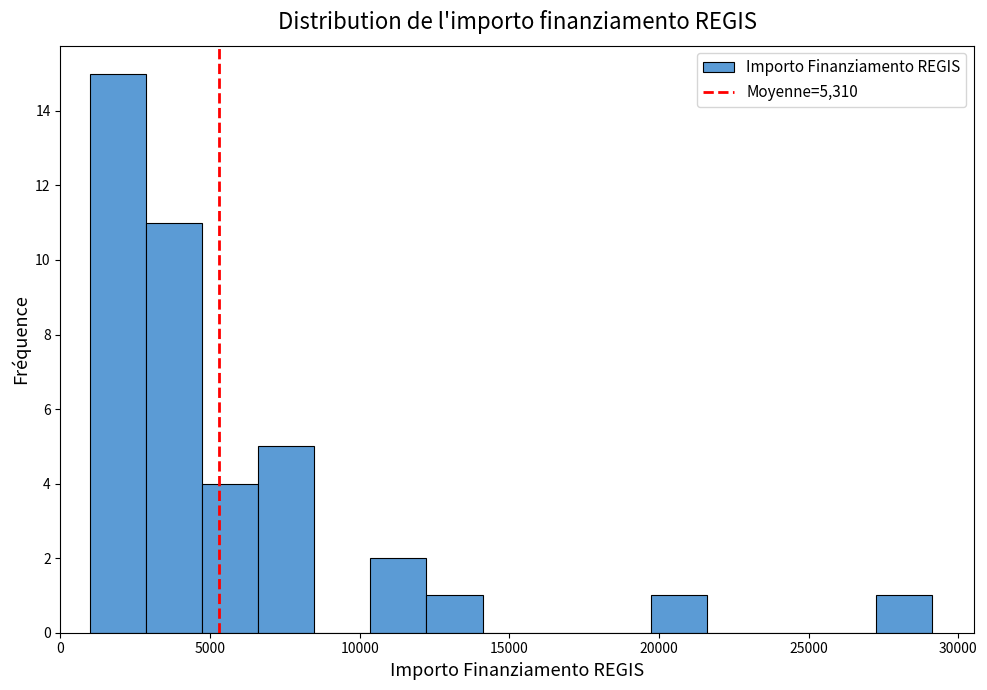

Around what value on the x-axis is the tallest bar? Give the approximate position of its centre, as read against the axis.

2000